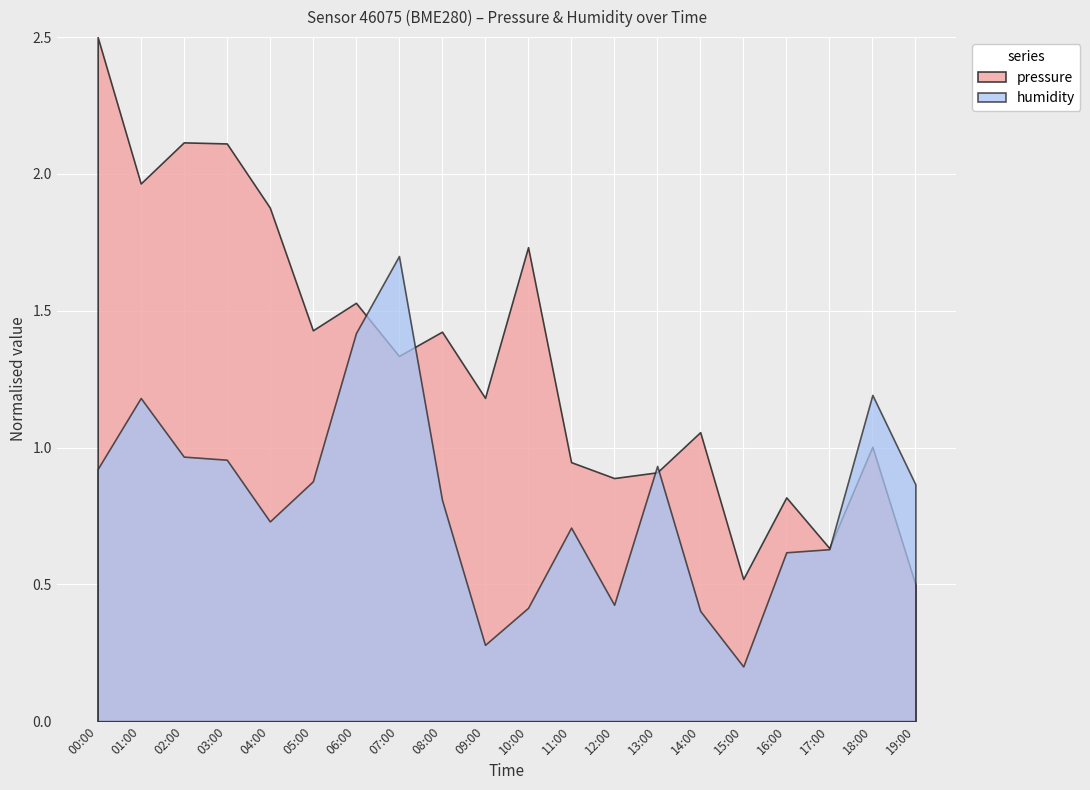

Which series has the largest total across all categories?

pressure